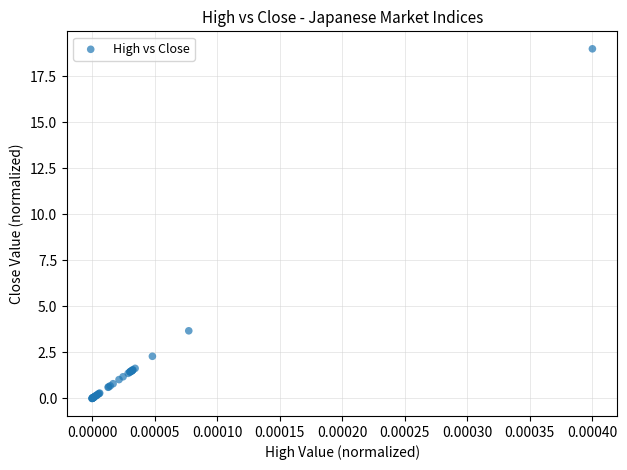

What Y value in the scatter plot is closest to 9?

3.7